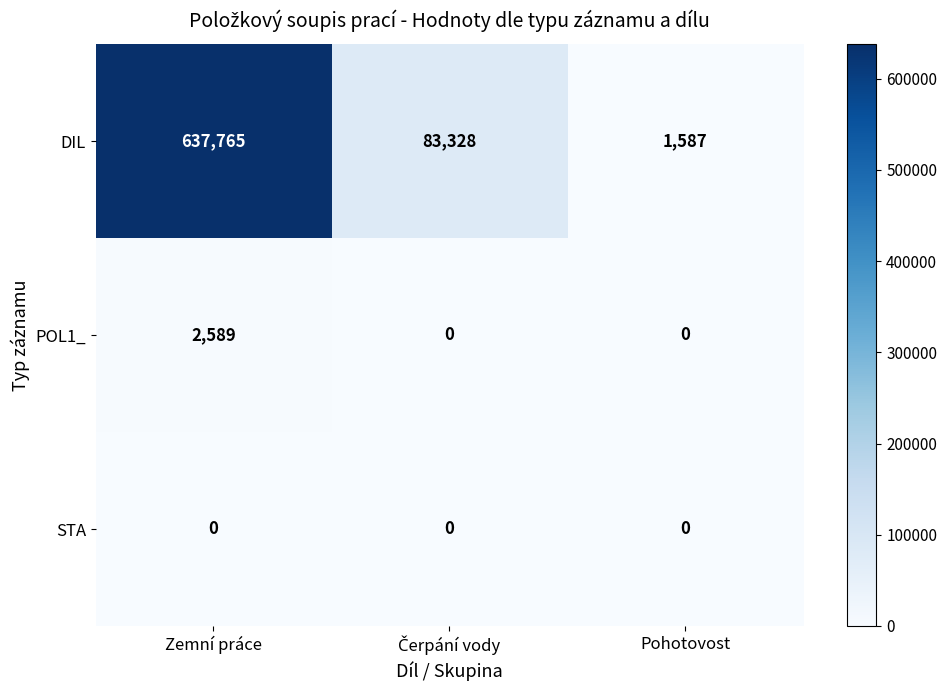

Reading left to right, transcribe all the data shown in this chart.

DIL: 637765	83328	1587
POL1_: 2589	0	0
STA: 0	0	0